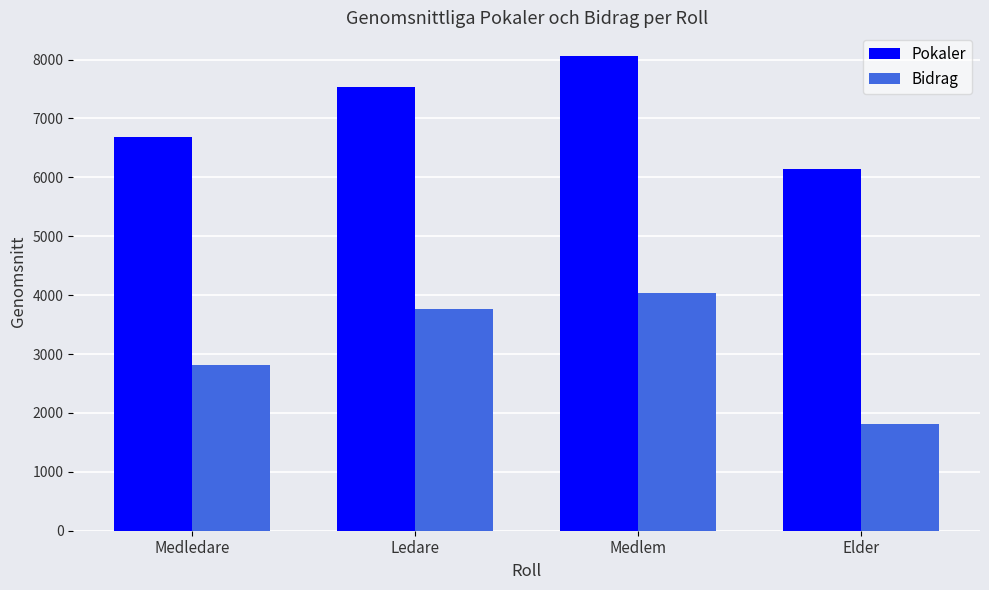

What is the sum of the Pokaler values at Elder and Medledare?

12833.5